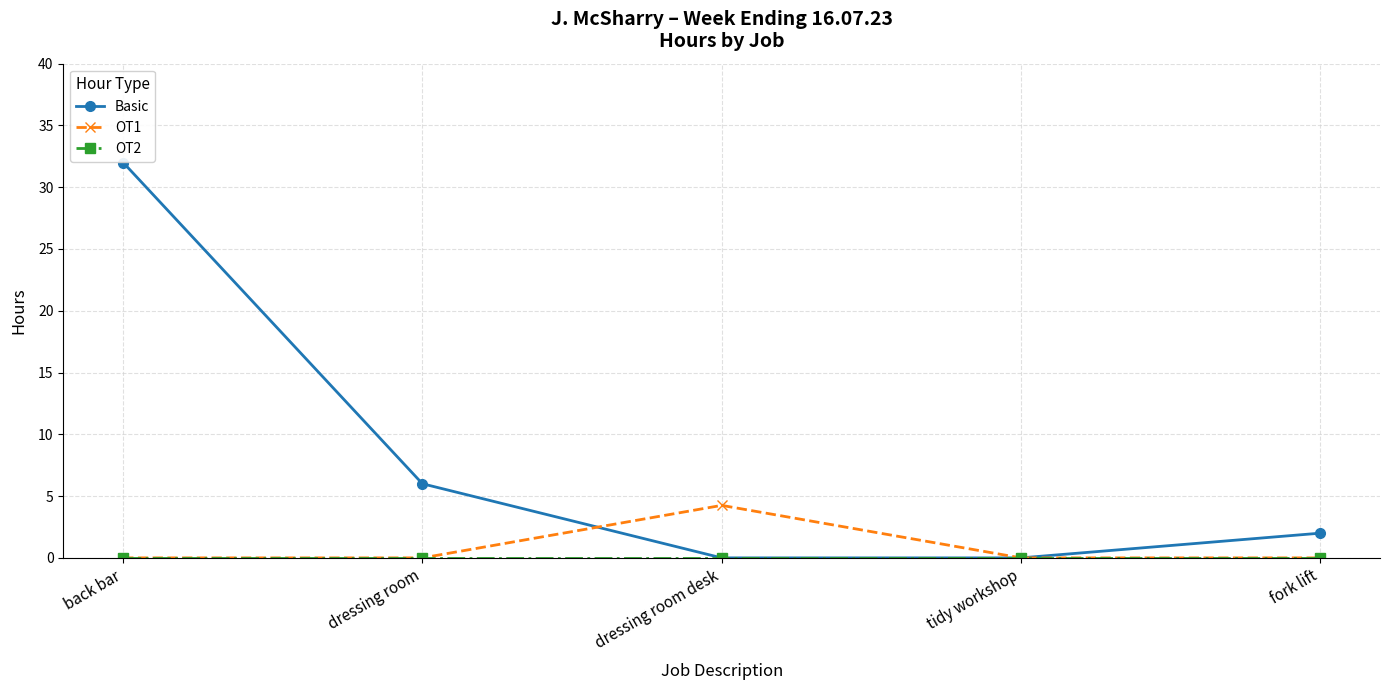

What is the label of the 5th point from the right?

back bar